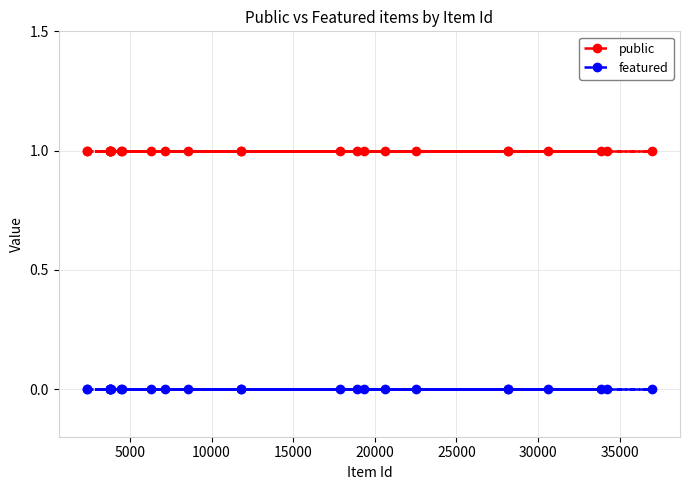

List the series in order of their overall mean, lowest first.

featured, public